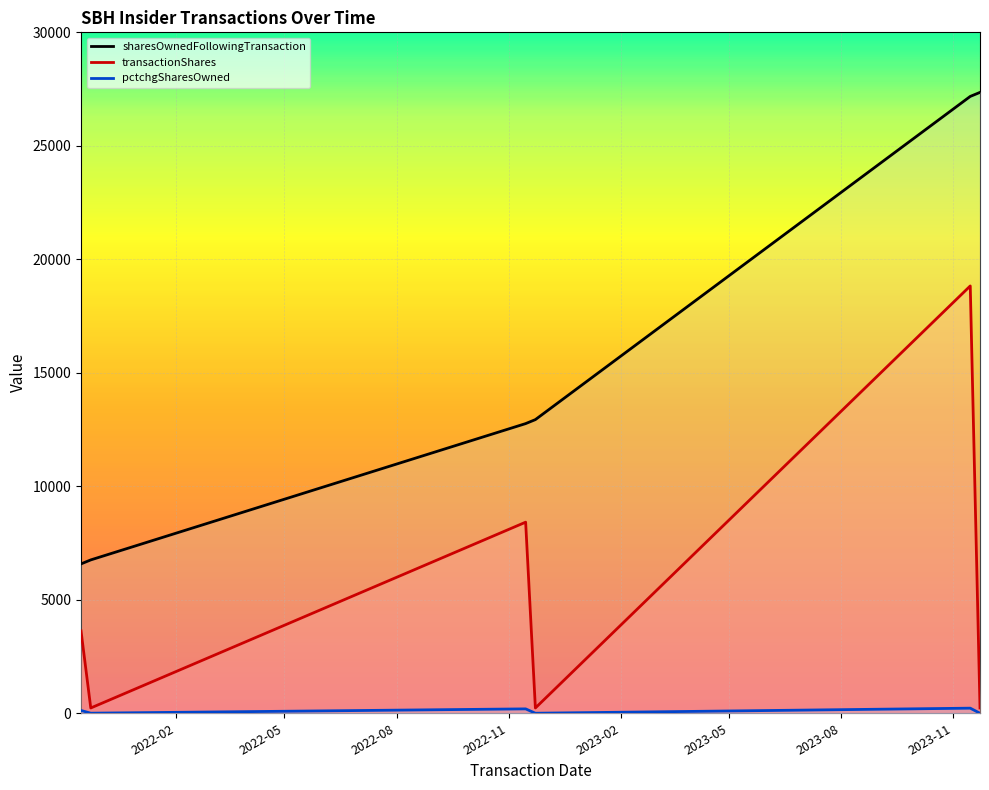

True or false: sharesOwnedFollowingTransaction and transactionShares cross at least once.

False